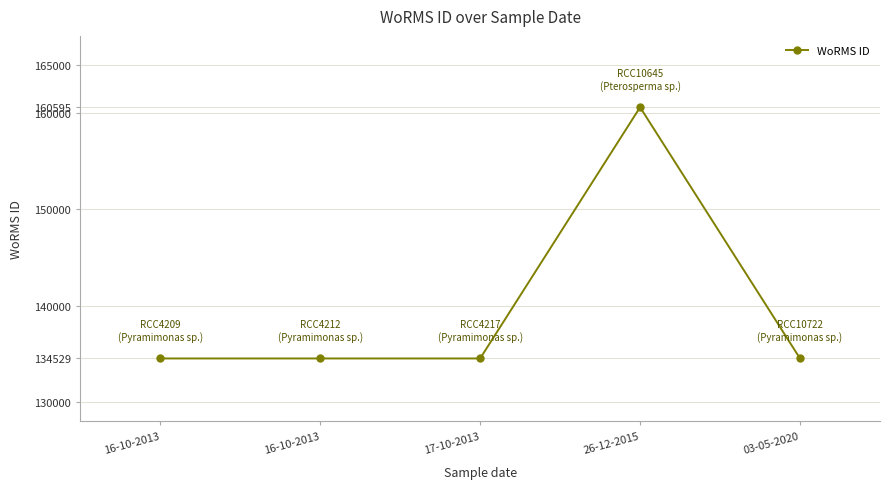

What is the value of the 4th point from the left?

160595